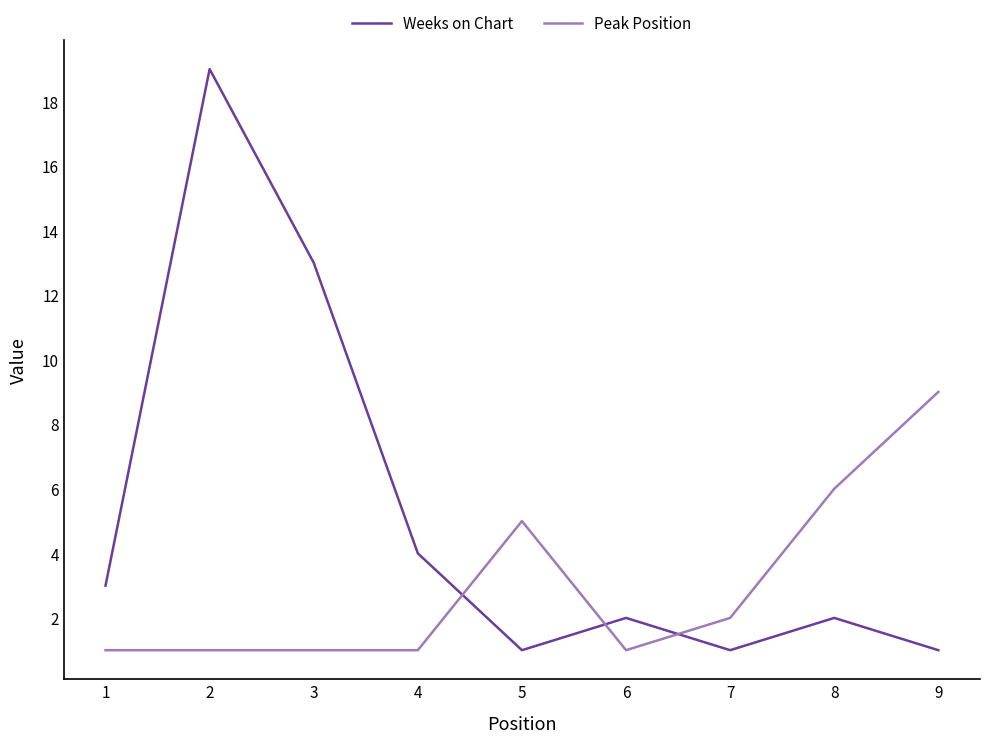

Which series ends up on top after the final intersection of Weeks on Chart and Peak Position?

Peak Position